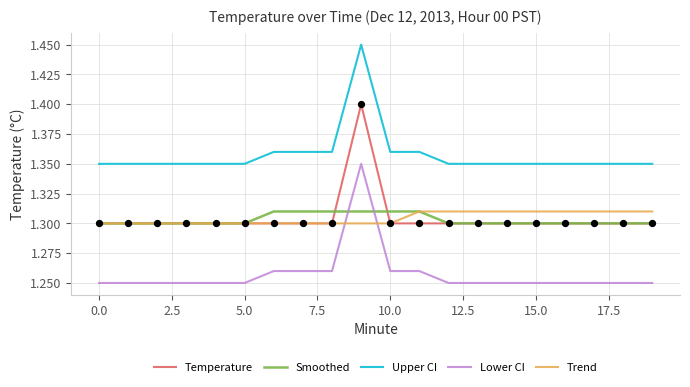

Which series has the largest range (max minus min)?

Lower CI